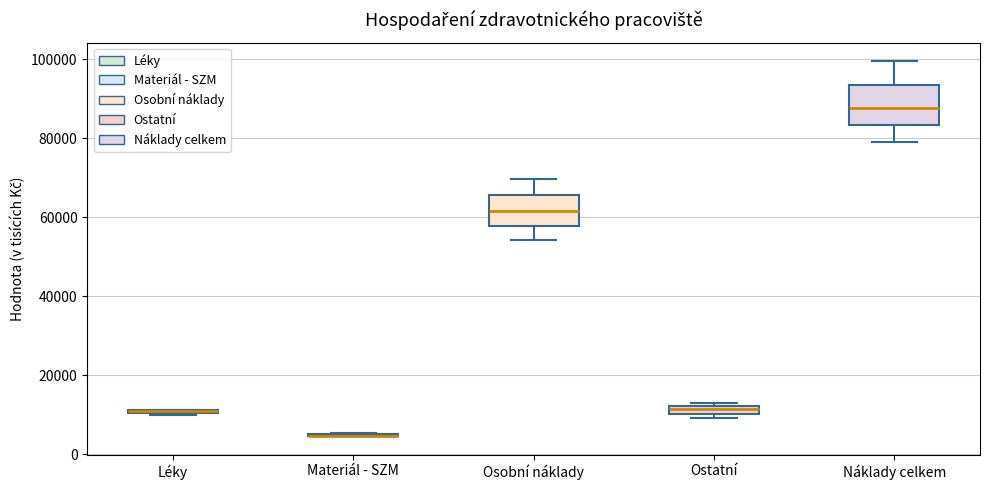

Where does the lower whisker of the box for Náklady celkem end on the y-axis? The values are not printed on the chart, so give them approximately, as read against the axis.

78000